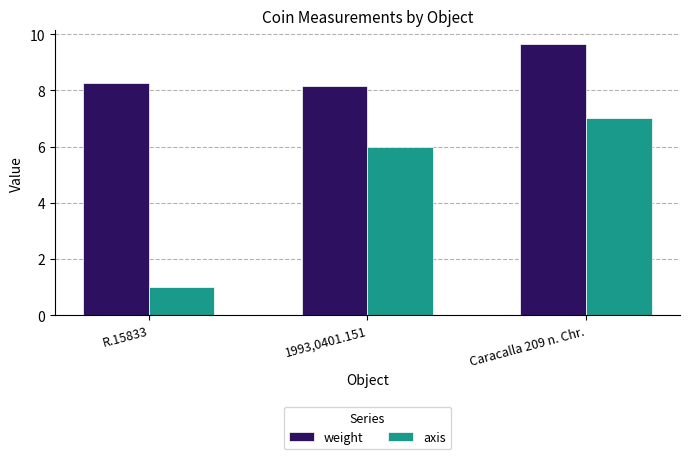

Which series changed the most between 1993,0401.151 and Caracalla 209 n. Chr.?

weight